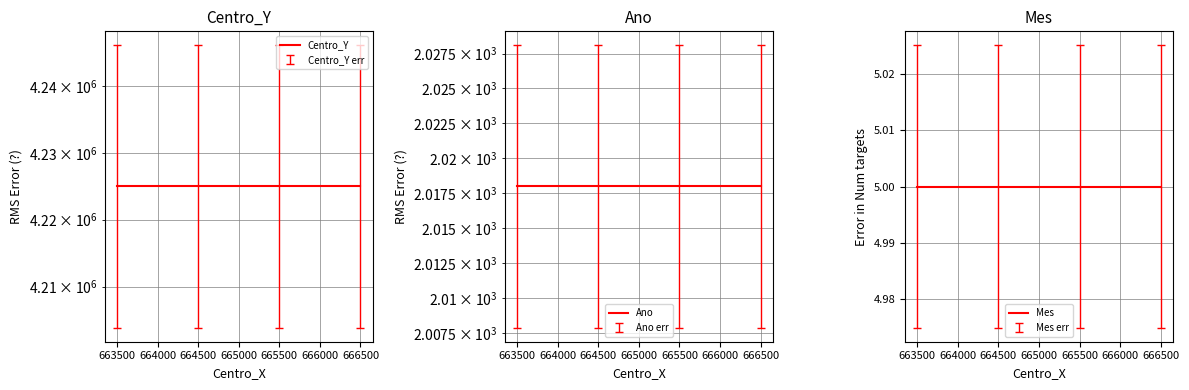

True or false: Centro_Y and Mes intersect in this chart.

False